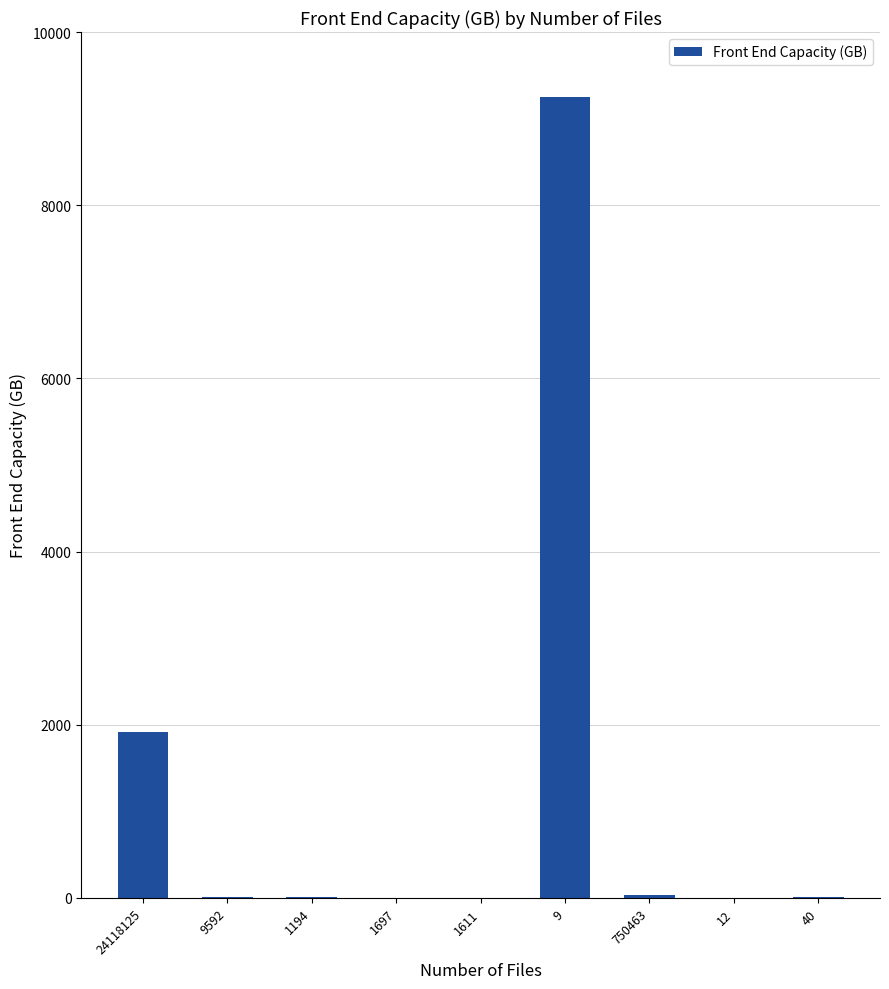

What is the maximum value shown in the chart?

9251.4